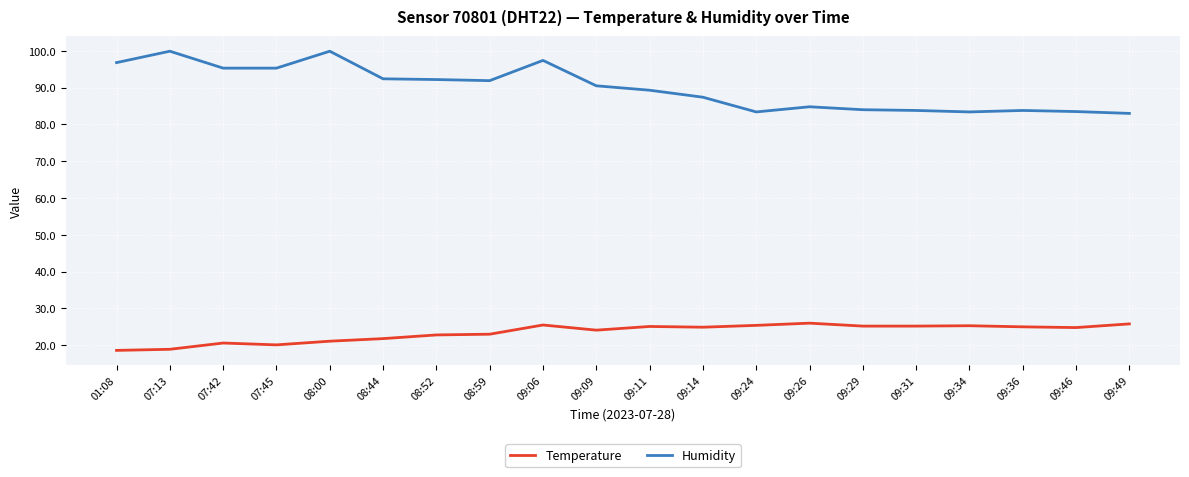

Which series has the widest spread of values?

Humidity